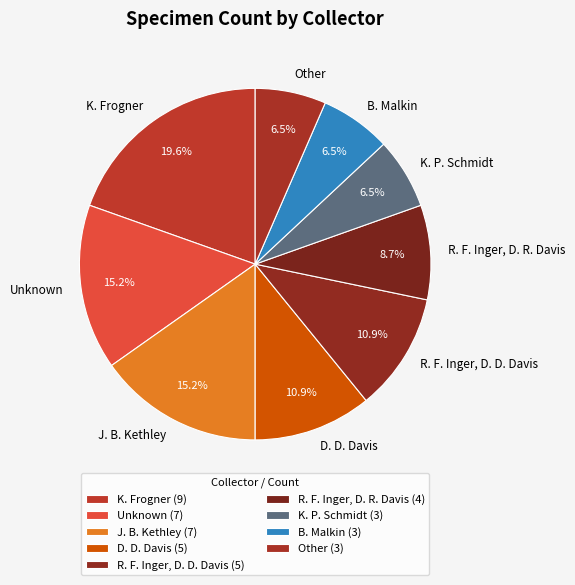

Which category has the biggest portion of the pie?

K. Frogner